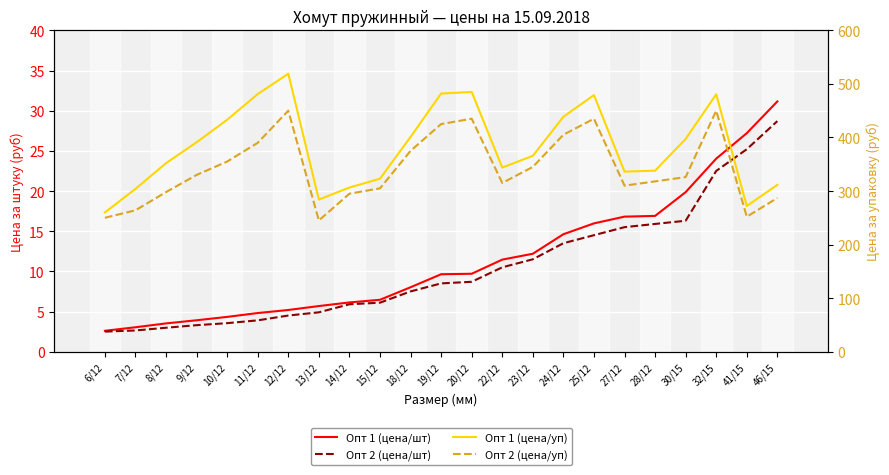

Is the value of Опт 2 (цена/уп) at 46/15 greater than the value of Опт 1 (цена/уп) at 23/12?

No